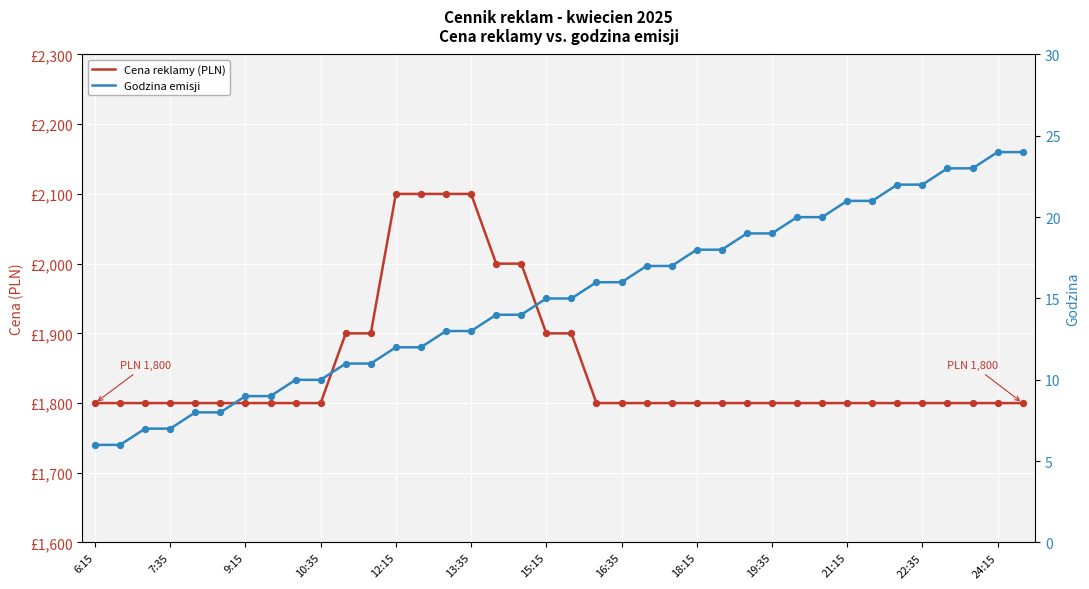

Which series has the largest total across all categories?

Cena reklamy (PLN)